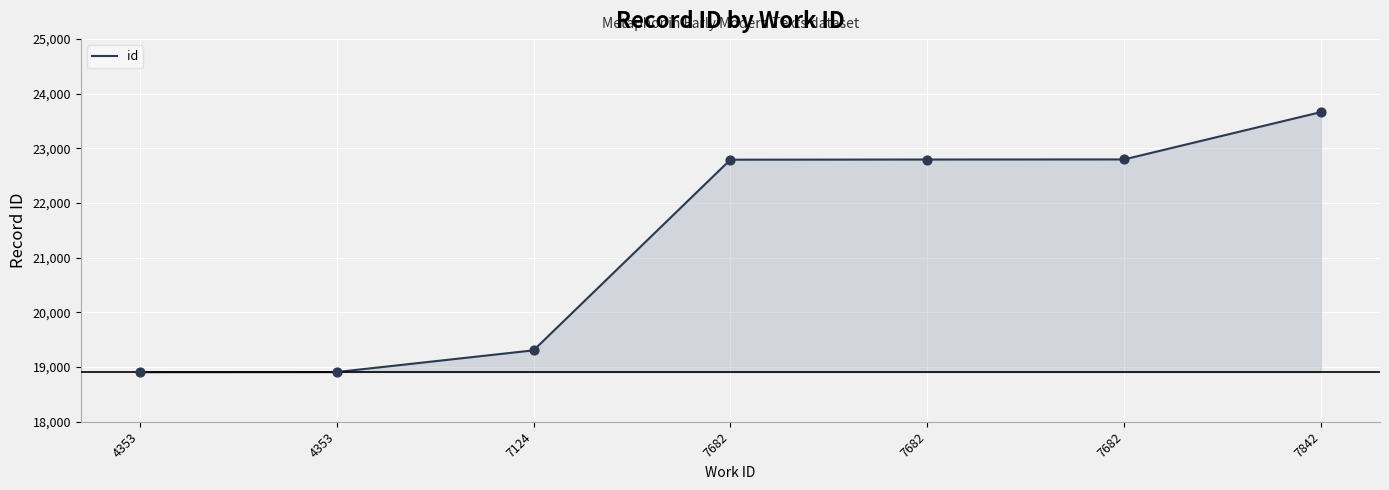

What is the ratio of the value at 4353 to the value at 7124?

1.0